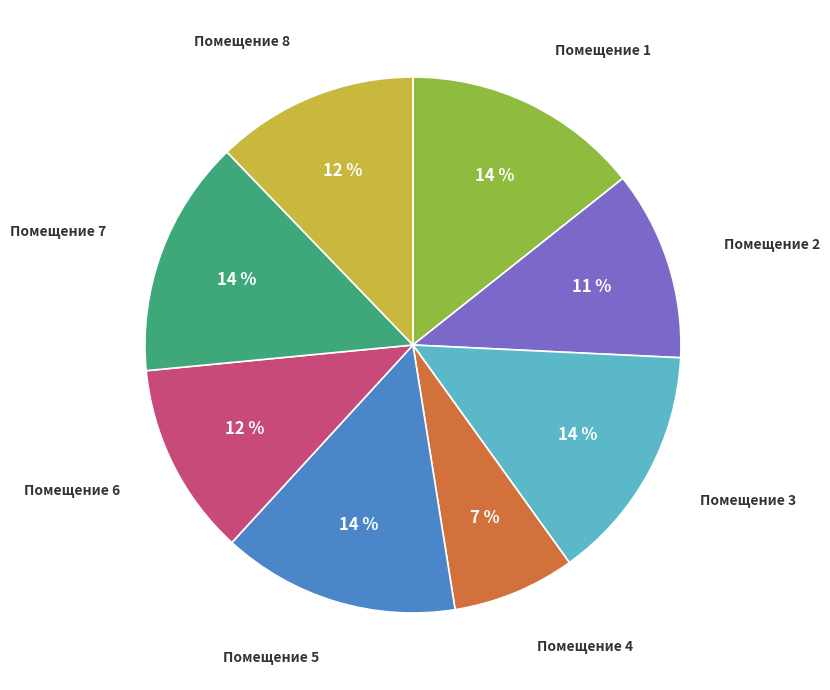

The Помещение 2 slice represents 22% of the pie. True or false?

False